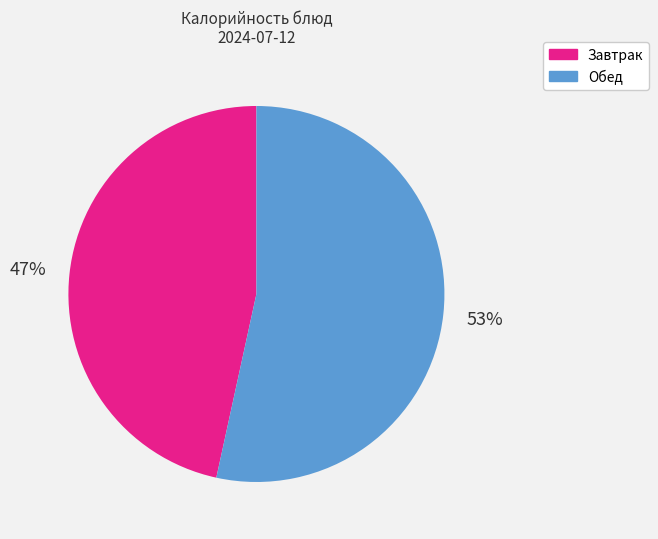

Is there any slice that represents more than half of the pie?

Yes